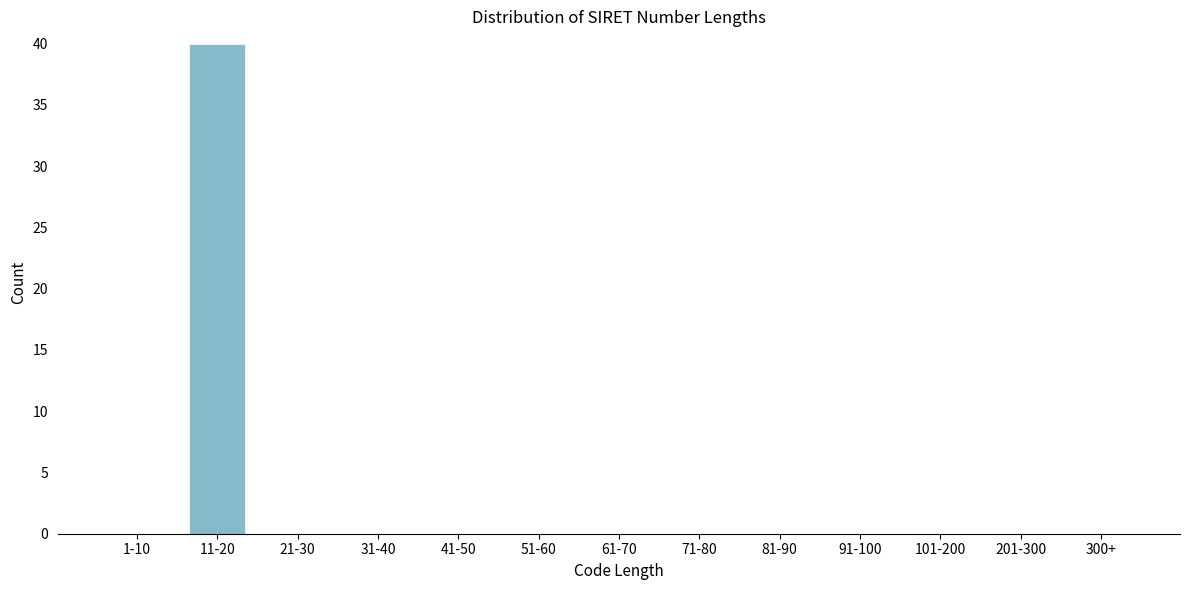

Reading left to right, transcribe all the data shown in this chart.

1-10=0	11-20=40	21-30=0	31-40=0	41-50=0	51-60=0	61-70=0	71-80=0	81-90=0	91-100=0	101-200=0	201-300=0	300+=0